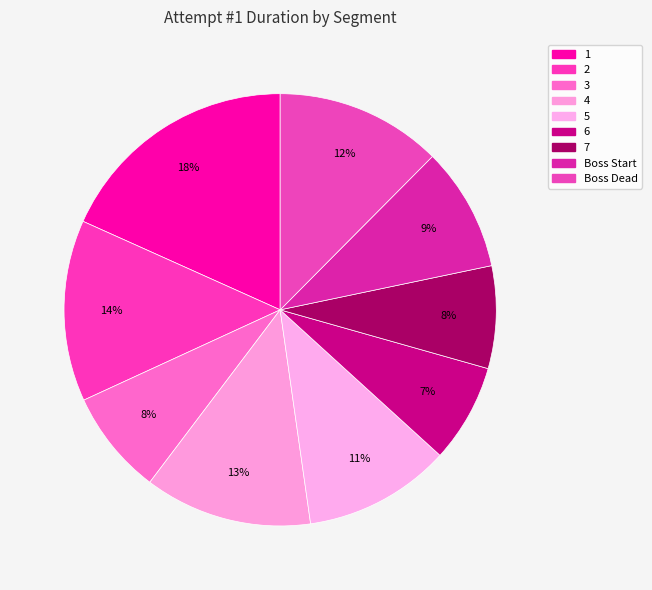

Which slice is the largest?

1